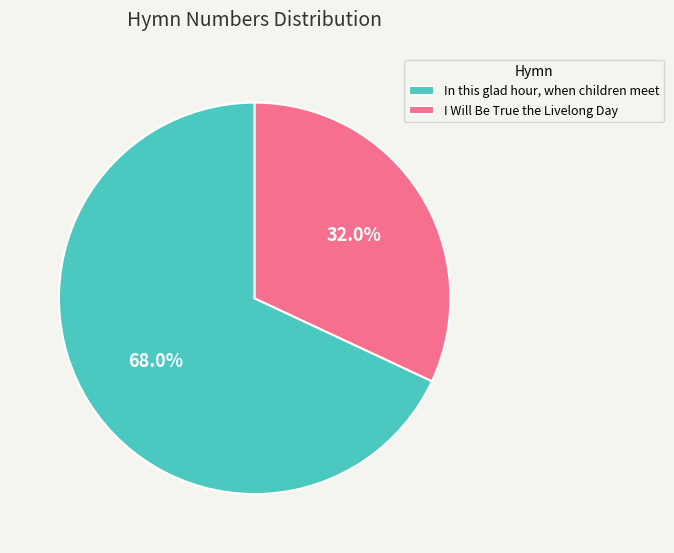

To the nearest percent, what percentage of the pie is In this glad hour, when children meet?

68%